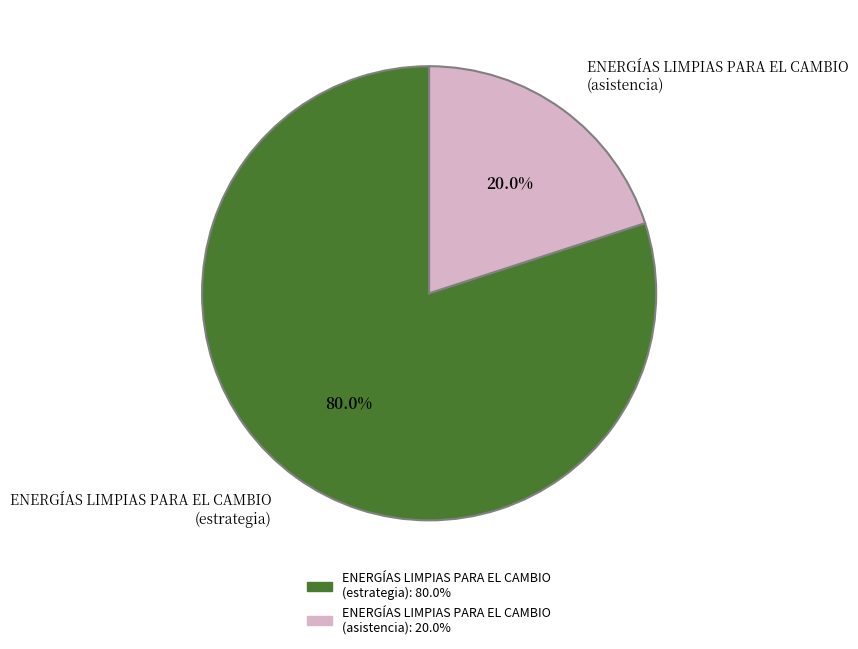

To the nearest percent, what portion does ENERGÍAS LIMPIAS PARA EL CAMBIO (estrategia) represent?

80%